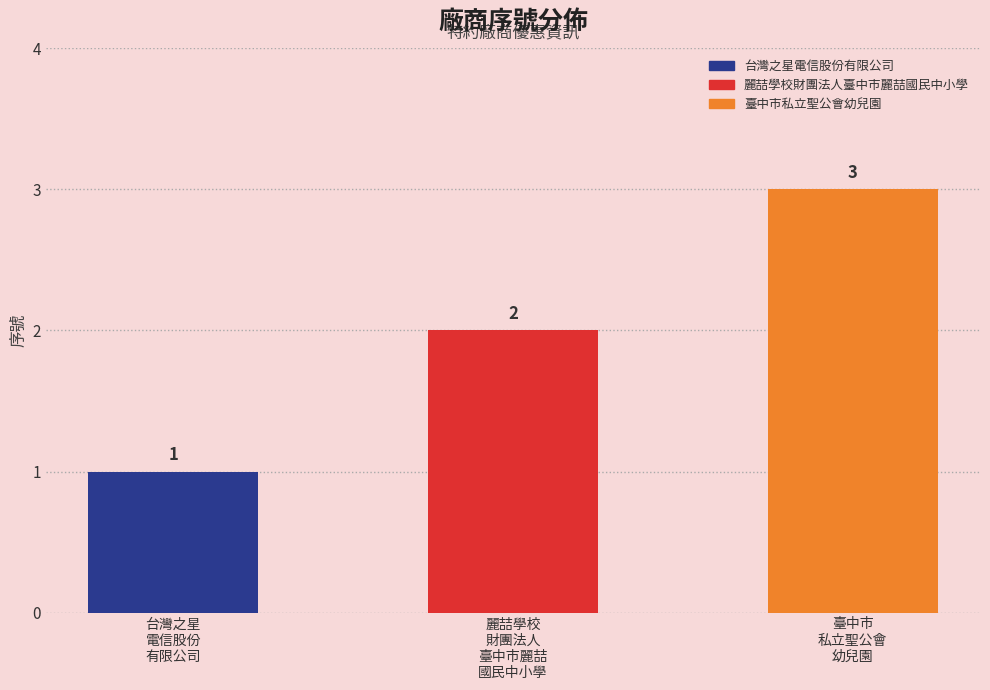

Are the bars horizontal?

No